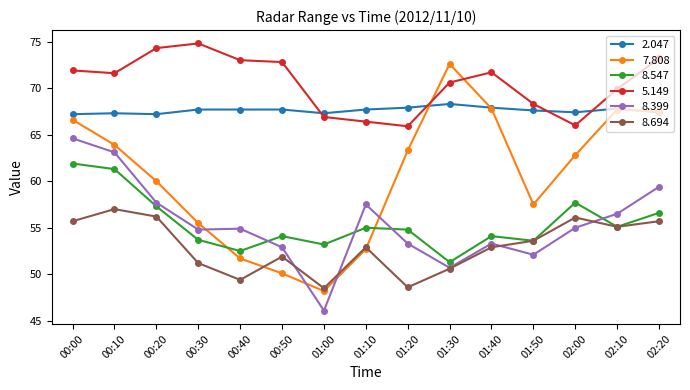

At how many categories does at least one series exceed 66?

15